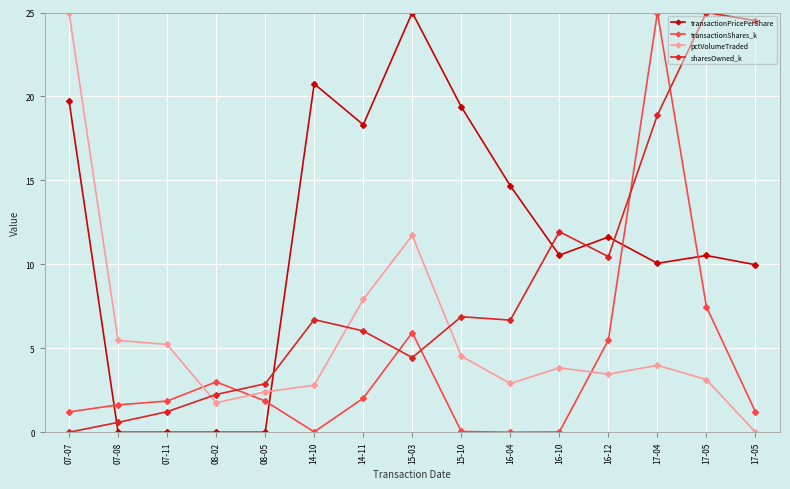

What are all the series names shown in the legend?

transactionPricePerShare, transactionShares_k, pctVolumeTraded, sharesOwned_k